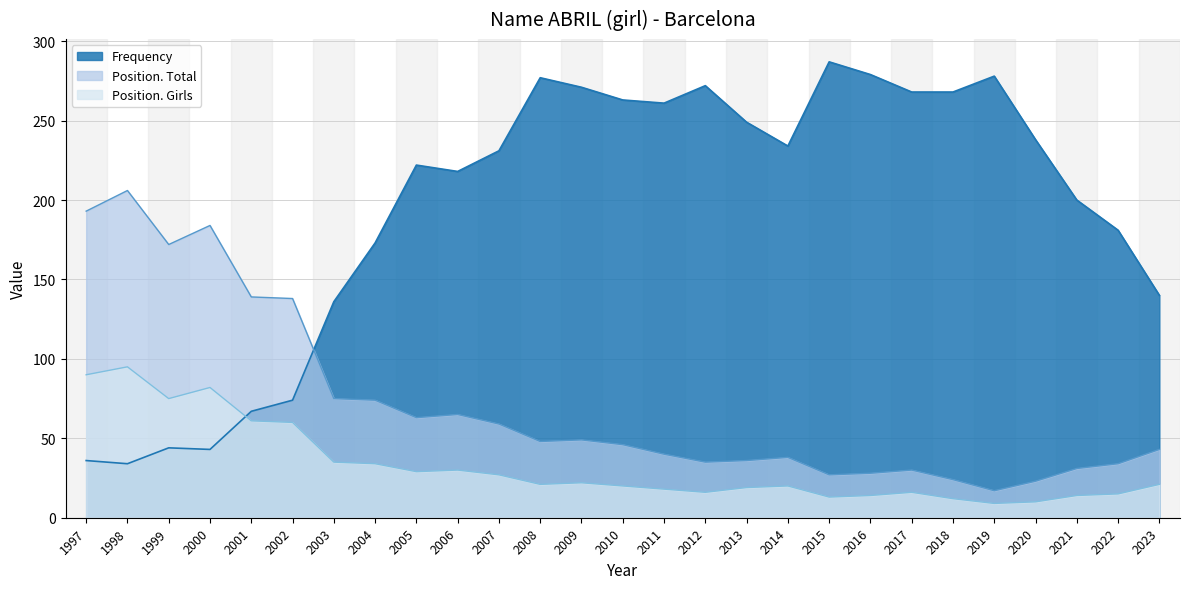

How many interior local valleys does the Position. Girls series have?

6